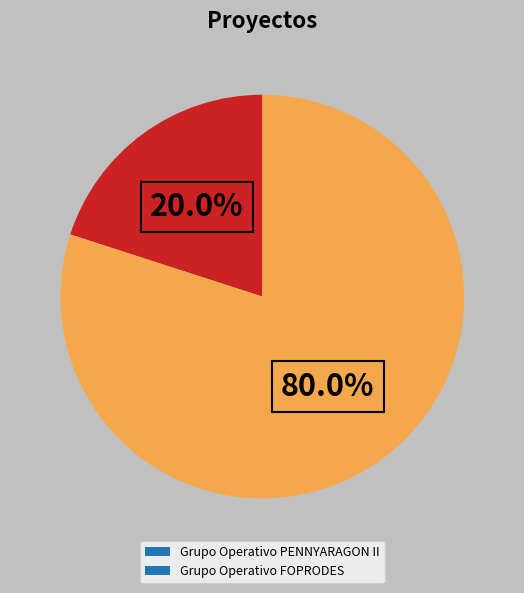

To the nearest percent, what percentage of the pie is Grupo Operativo PENNYARAGON II?

20%